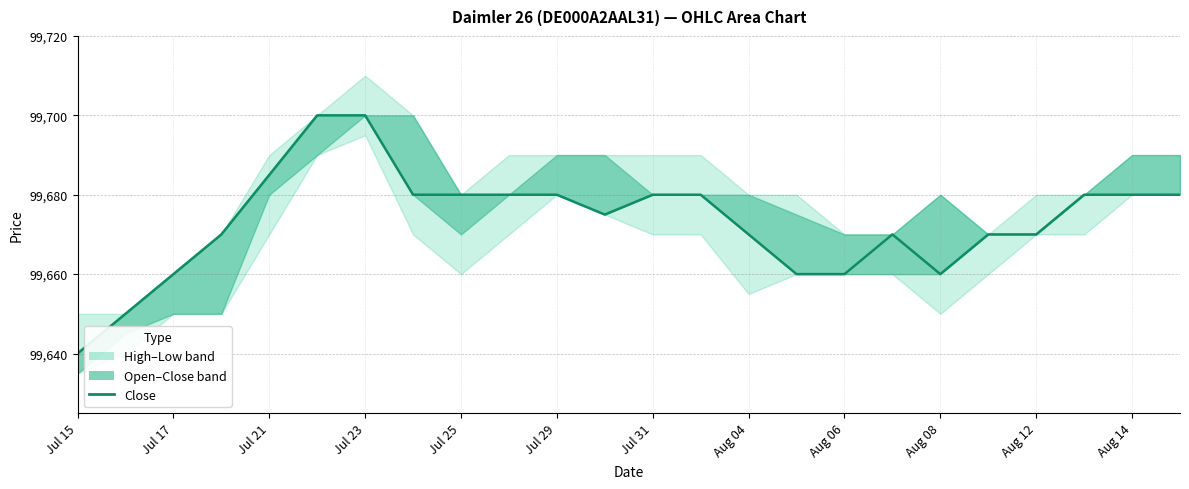

Which series has the largest range (max minus min)?

Low